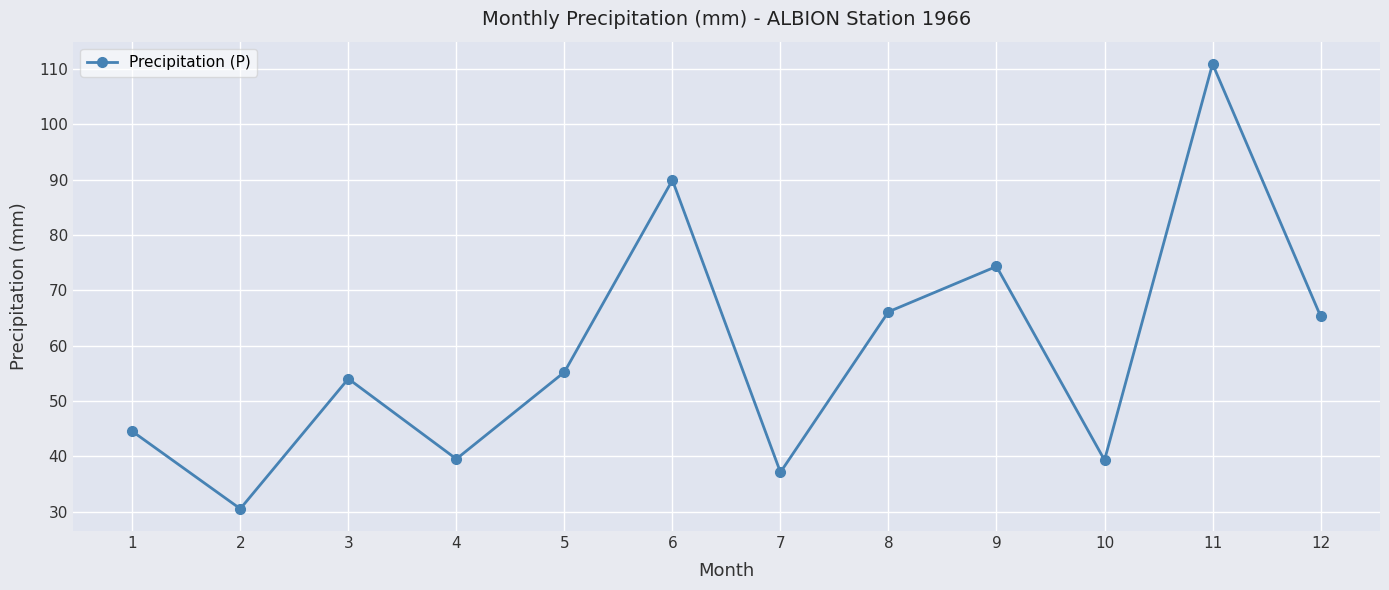

What is the change in value from 6 to 11?

+21.0